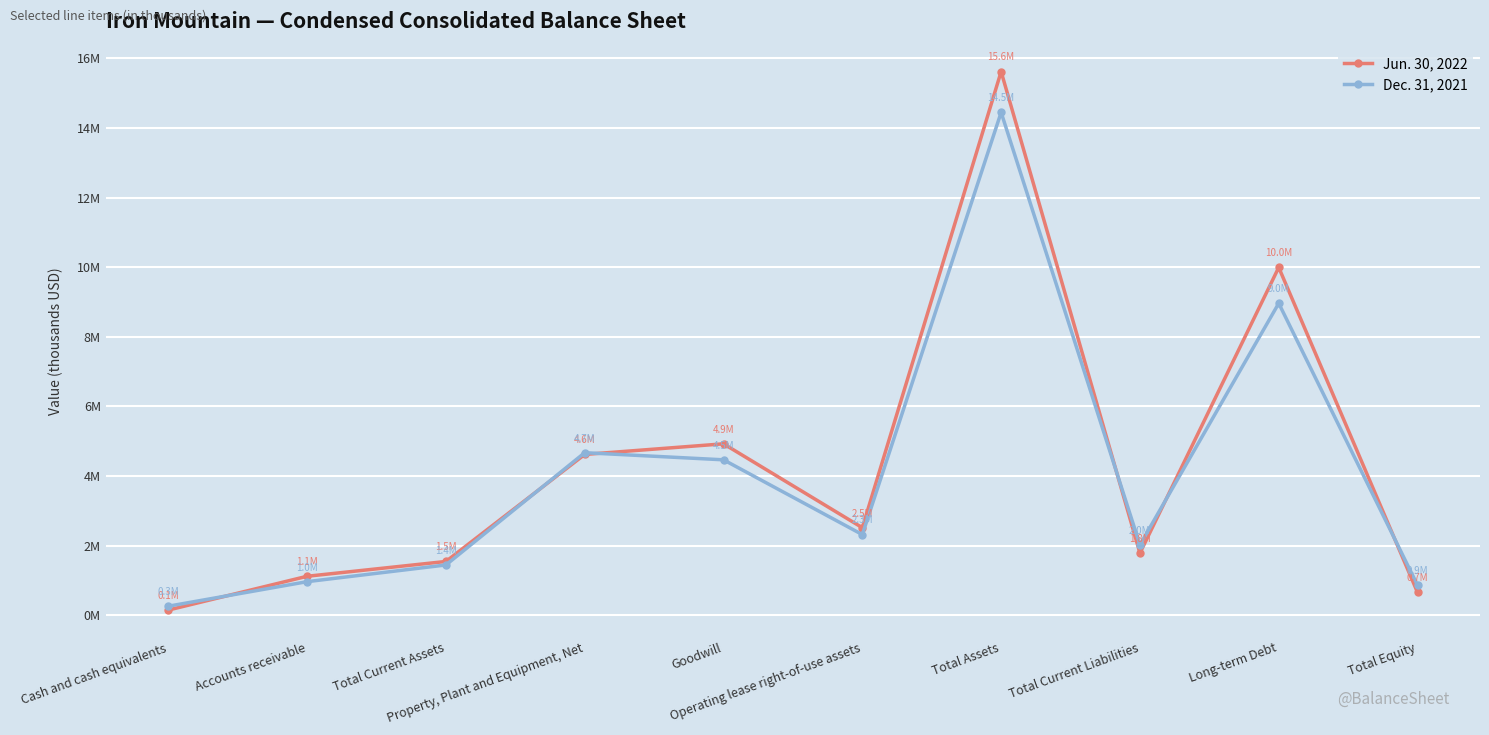

Which series changed the most between Accounts receivable and Total Assets?

Jun. 30, 2022